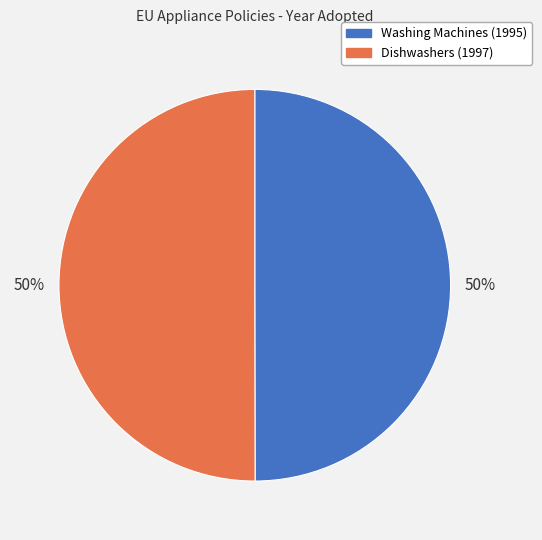

Is it true that Dishwashers (1997) is 50% of the pie?

True